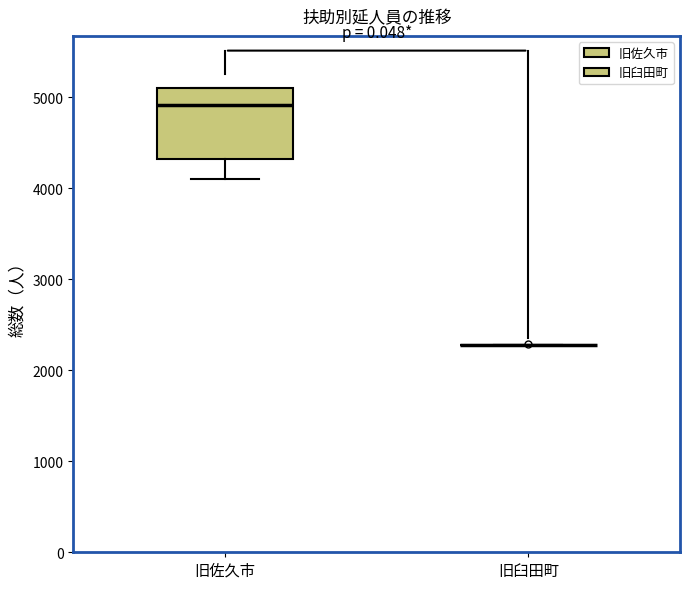

Reading left to right, transcribe this box plot: for each box, give where its median line is, the range the box spans, and where its two whiskers end, as read against the y-axis. The values are not printed on the chart, so give them approximately, as read against the axis.

旧佐久市: median 4900, box 4300 to 5100, whiskers 4100 to 5100
旧臼田町: box collapsed to a line at 2300, whiskers 2300 to 2300